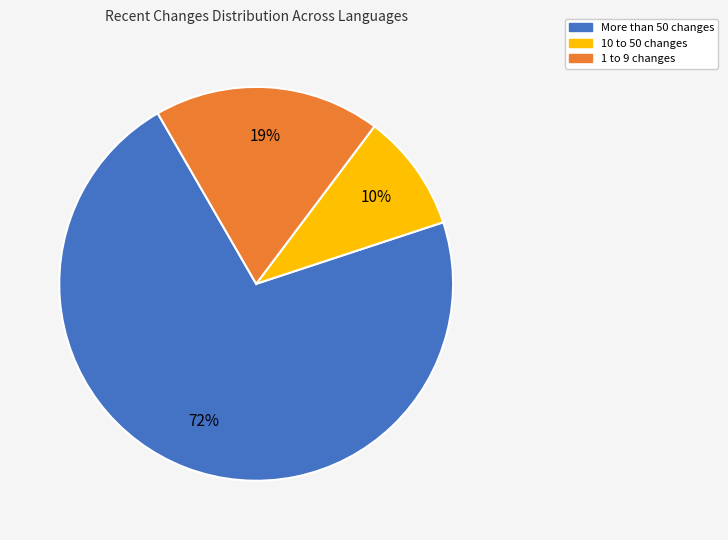

Is there a majority slice in this chart?

Yes